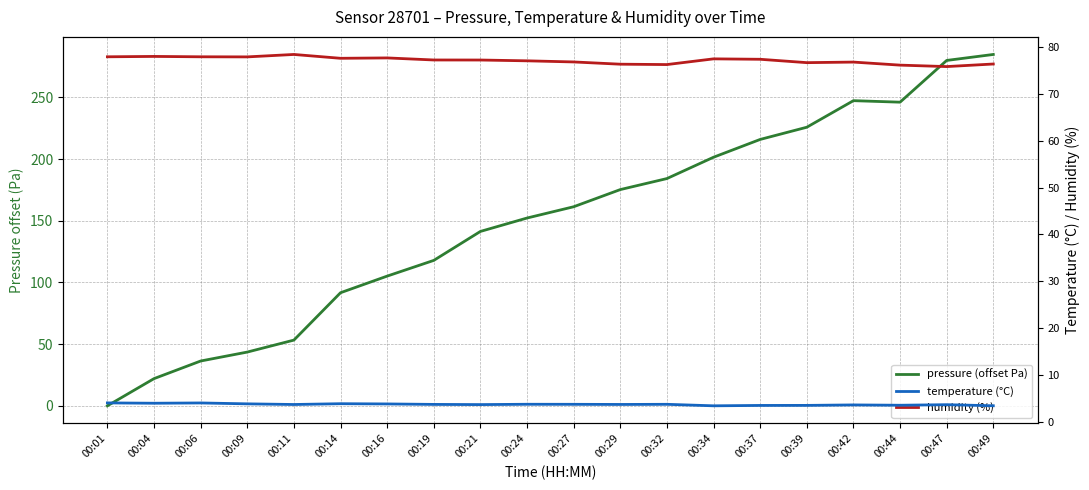

What is the value of the temperature (°C) point at the 16th from the left?

3.5